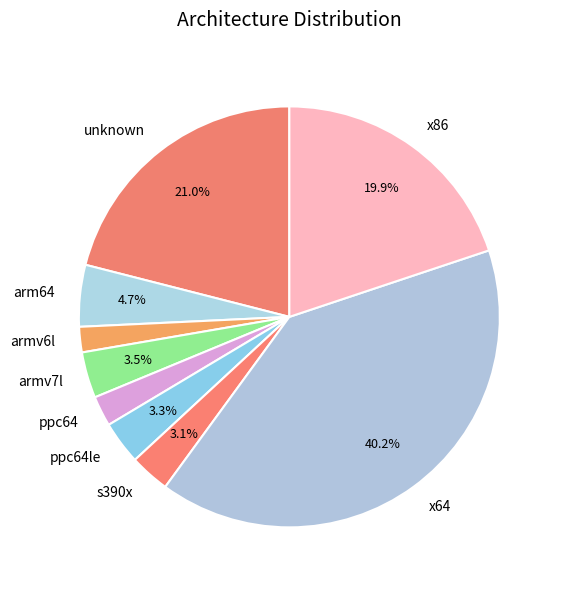

Does armv7l account for over 50% of the chart?

No